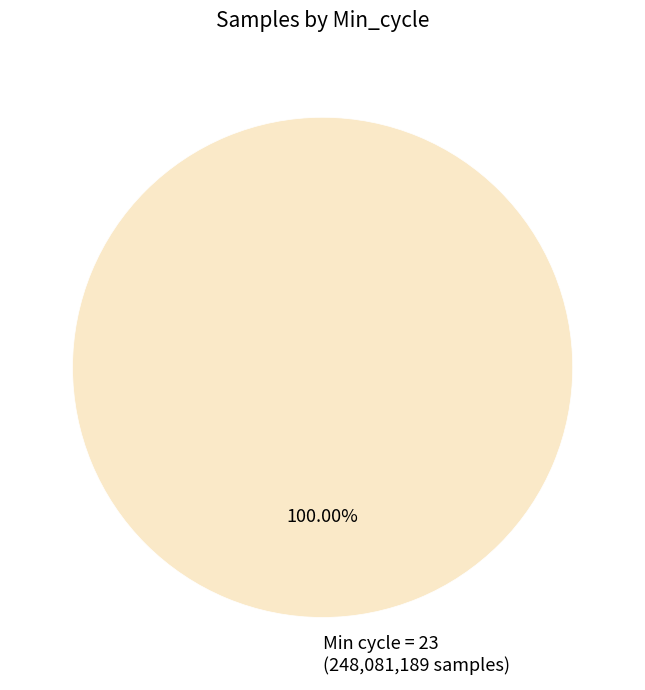

Count the number of slices in the pie.

1